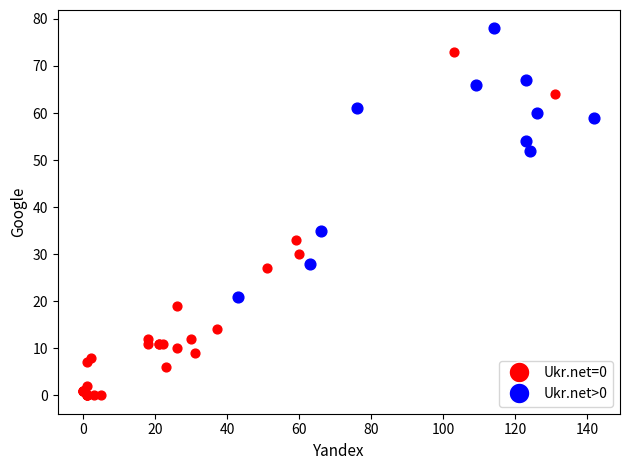

Which series has the largest Y range (max minus min)?

Ukr.net=0